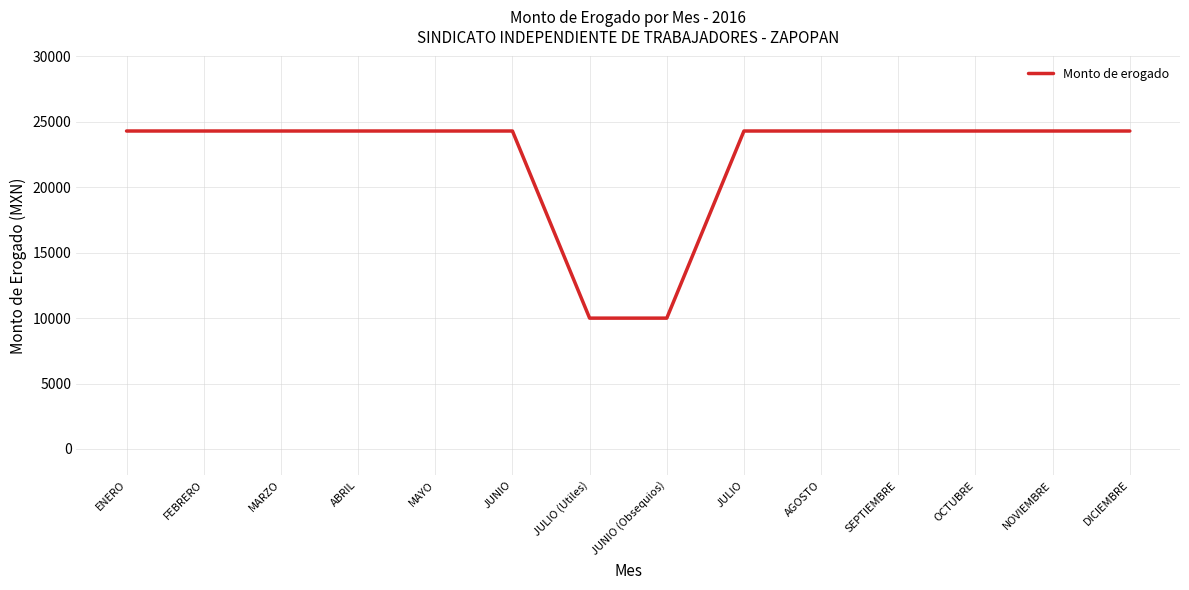

What is the difference between the maximum and second lowest values?

14304